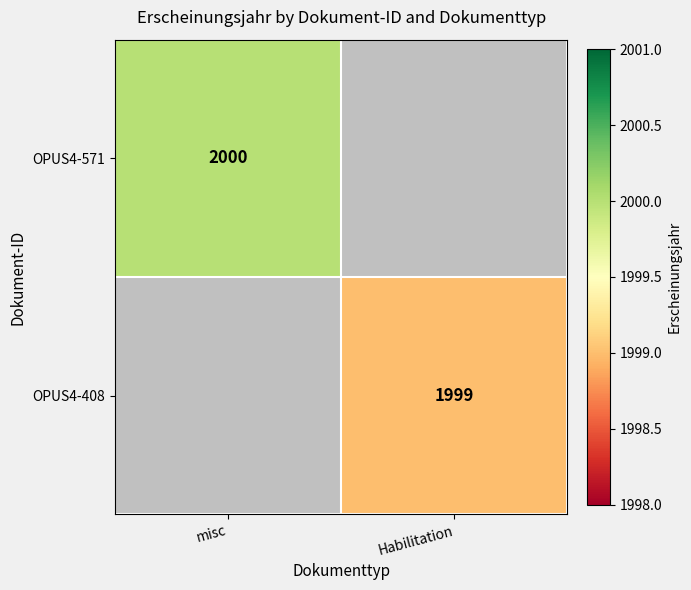

What is the total value across all series at Habilitation?

1999